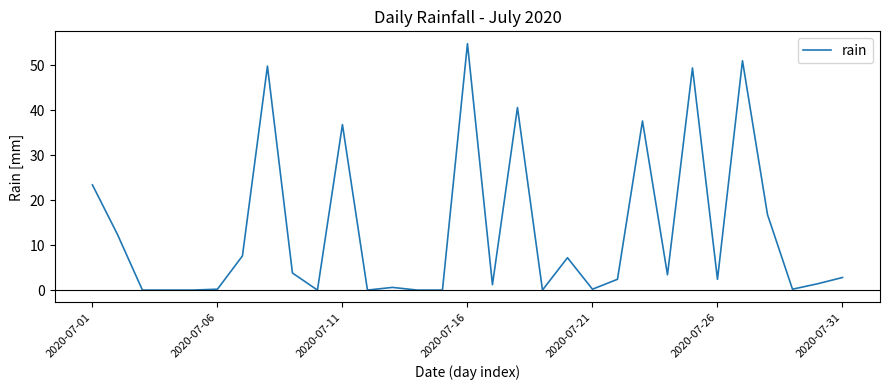

What is the greatest value displayed?

54.8